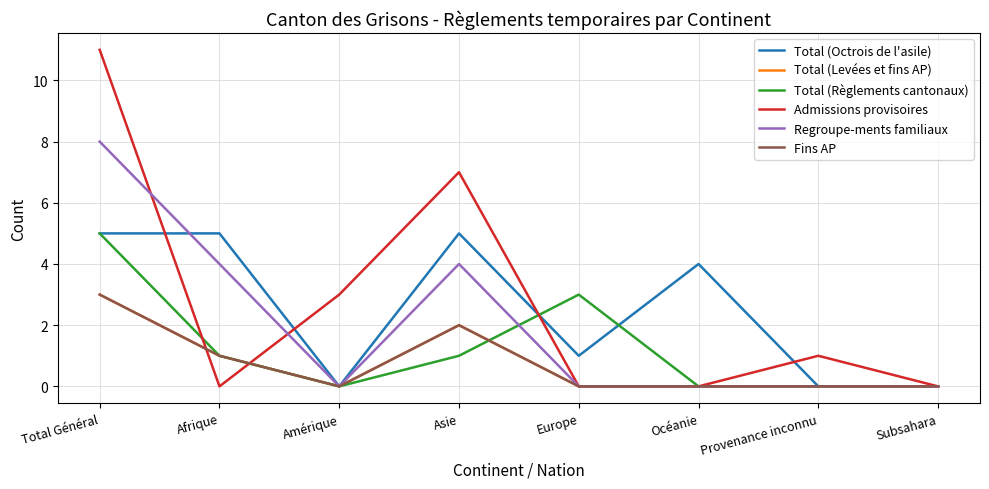

What is the spread (max minus min) of values at Afrique?

5